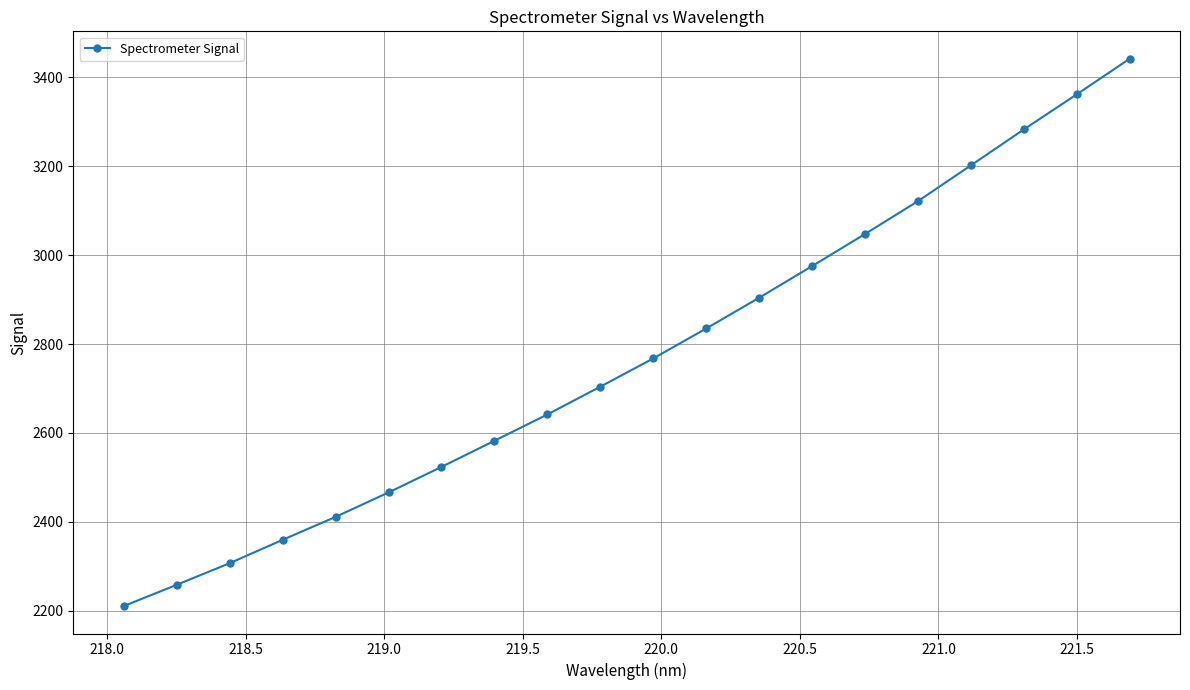

What is the value of the 18th point from the left?

3283.0